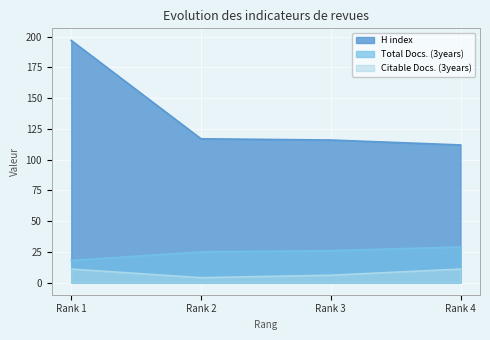

Is it true that H index equals 194 at Rank 3?

False